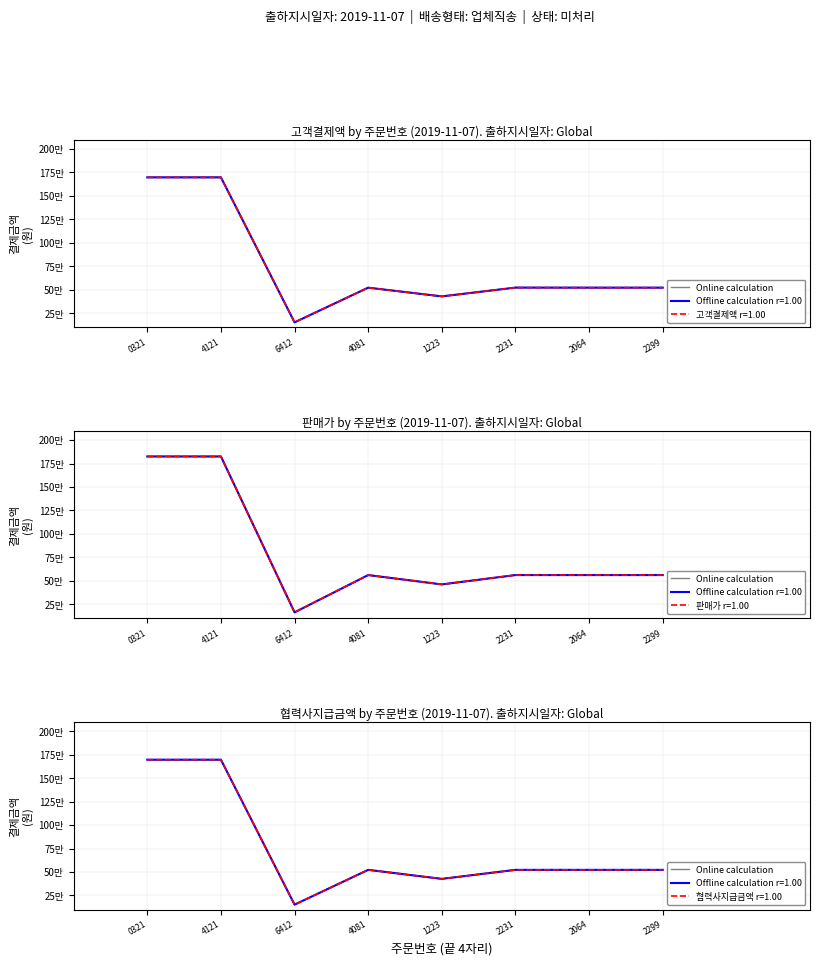

What is the difference between the maximum and second lowest values?

1269060